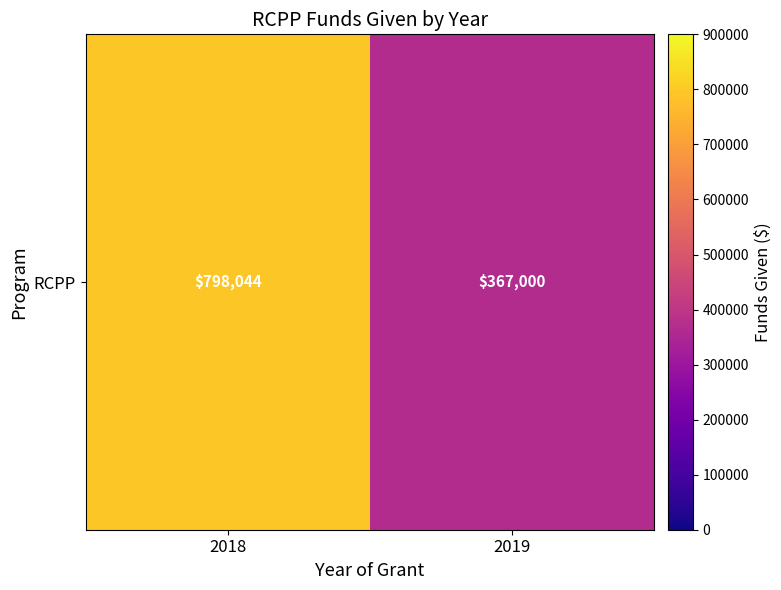

Where is the data nearest to the value 582522?

2018